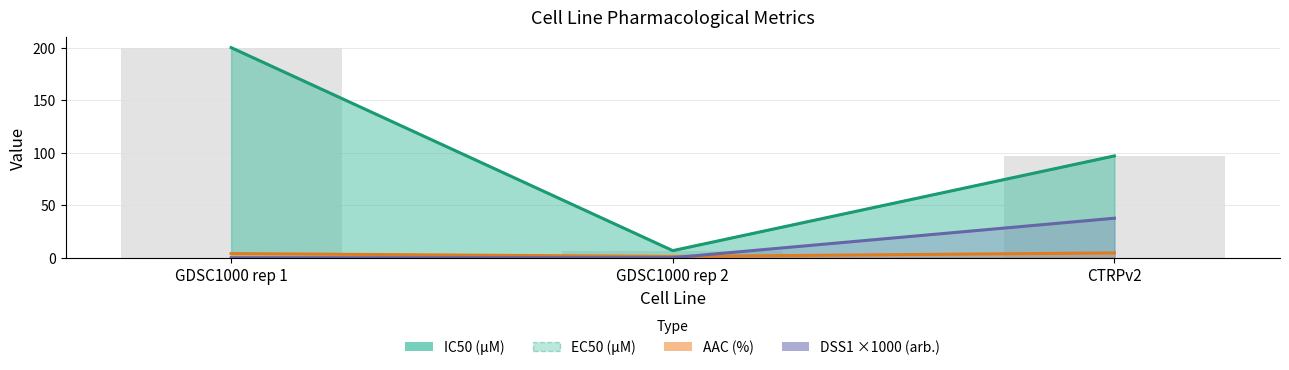

Are the bars grouped side by side (vs. stacked)?

No